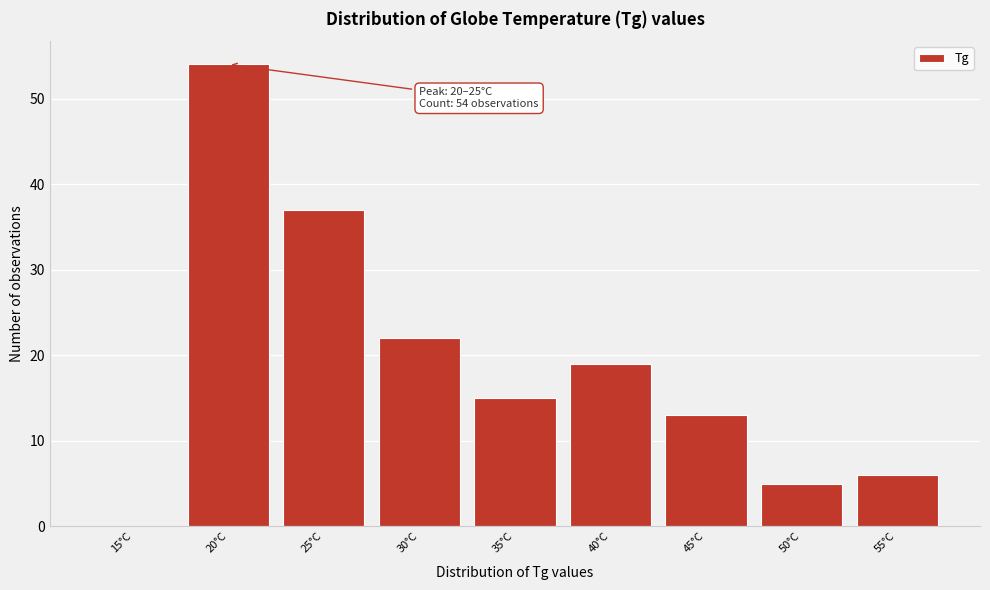

Reading left to right, what are all the values shown in this chart?

15°C=0	20°C=54	25°C=37	30°C=22	35°C=15	40°C=19	45°C=13	50°C=5	55°C=6